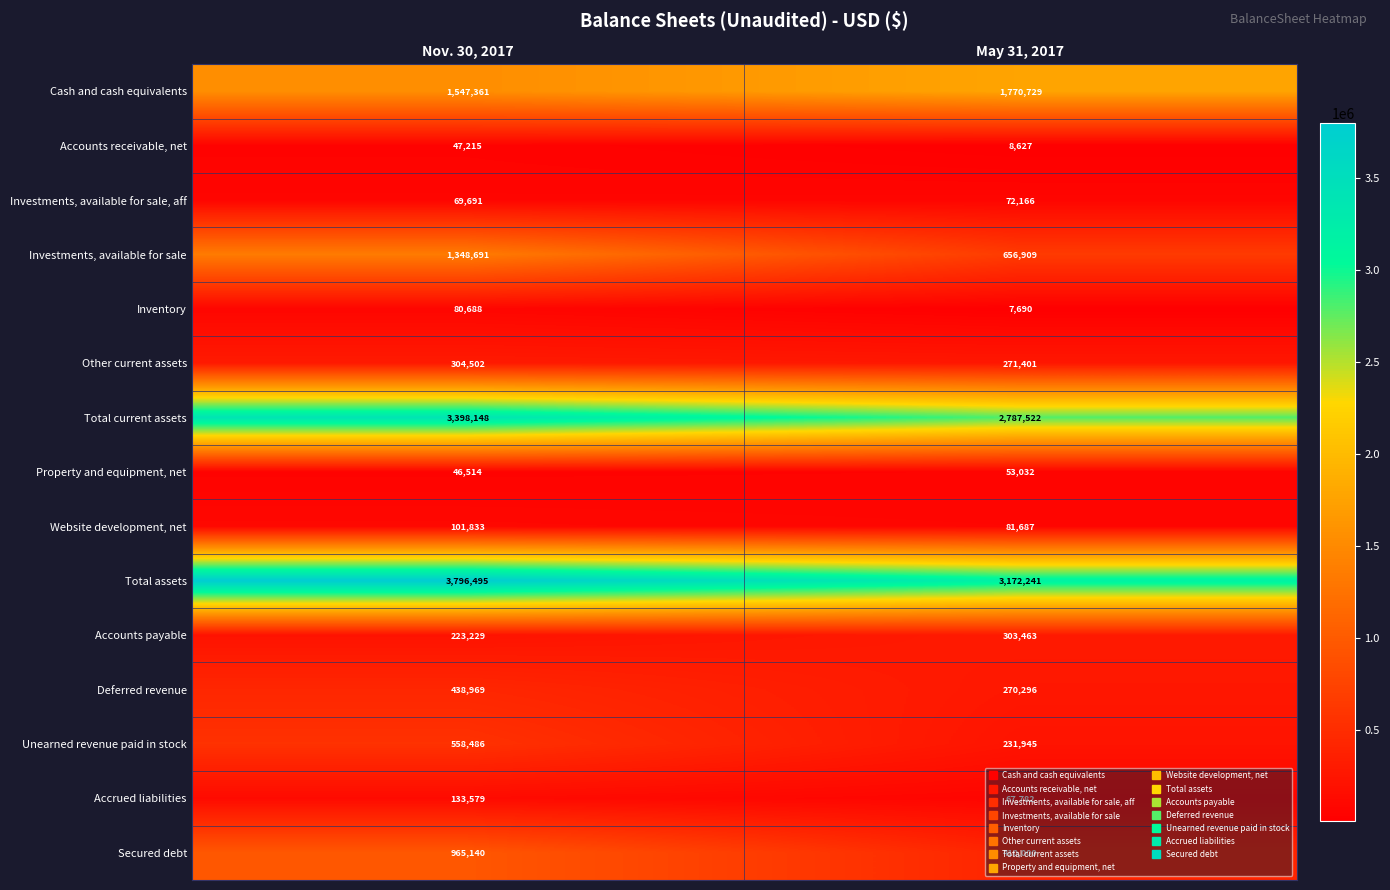

Between Nov. 30, 2017 and May 31, 2017, which series saw the biggest shift?

Investments, available for sale